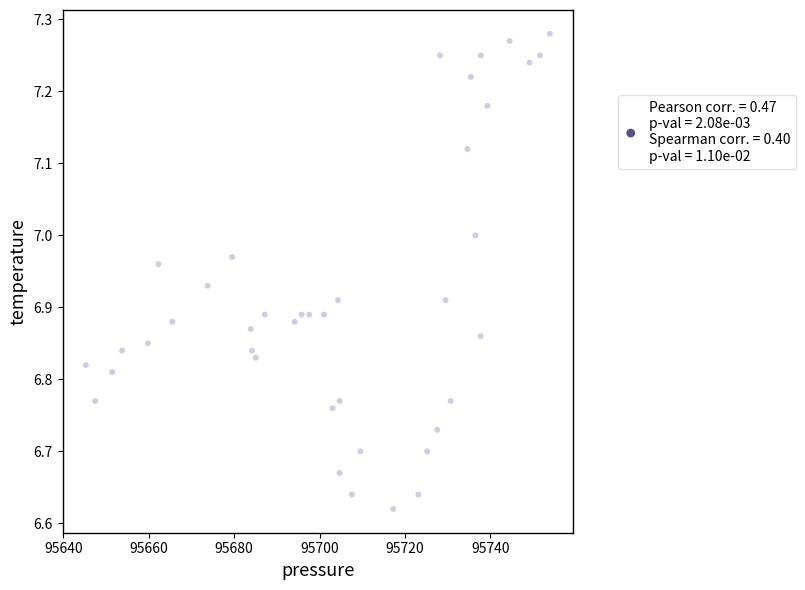

What is the range of X values (max minus min)?

108.7